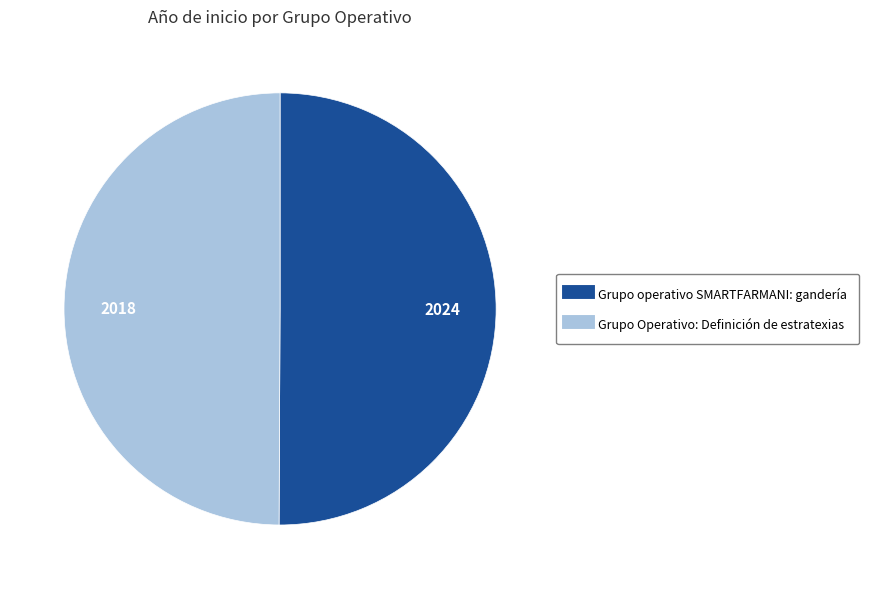

Count the number of slices in the pie.

2